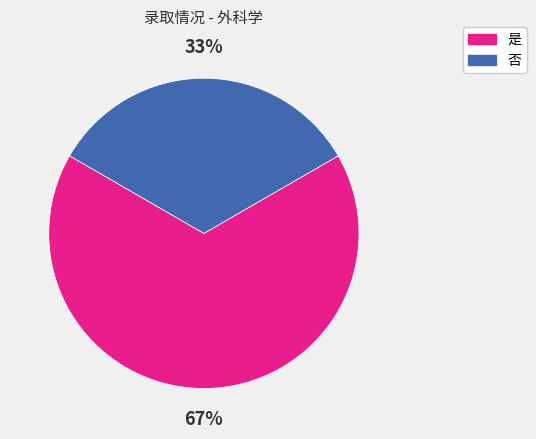

Is the sum of 否 and 是 greater than half?

Yes